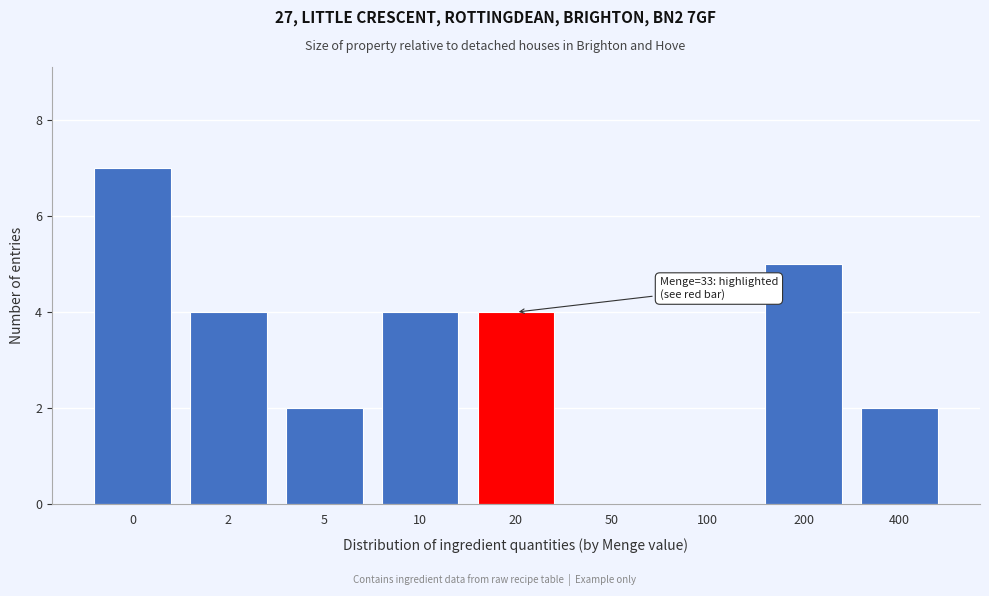

True or false: the data shows 1 at 10.

False